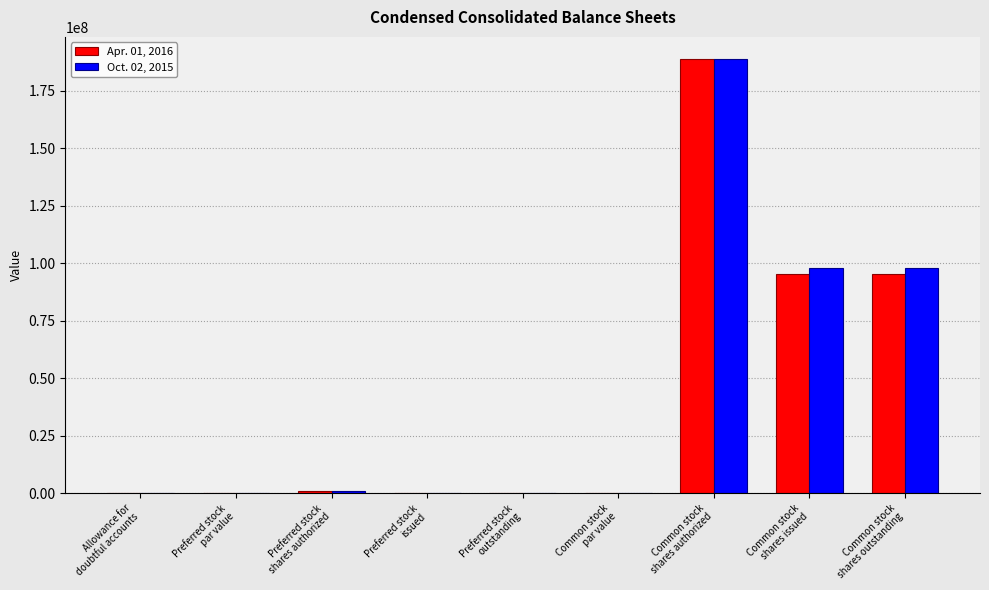

How many groups of bars are there?

9